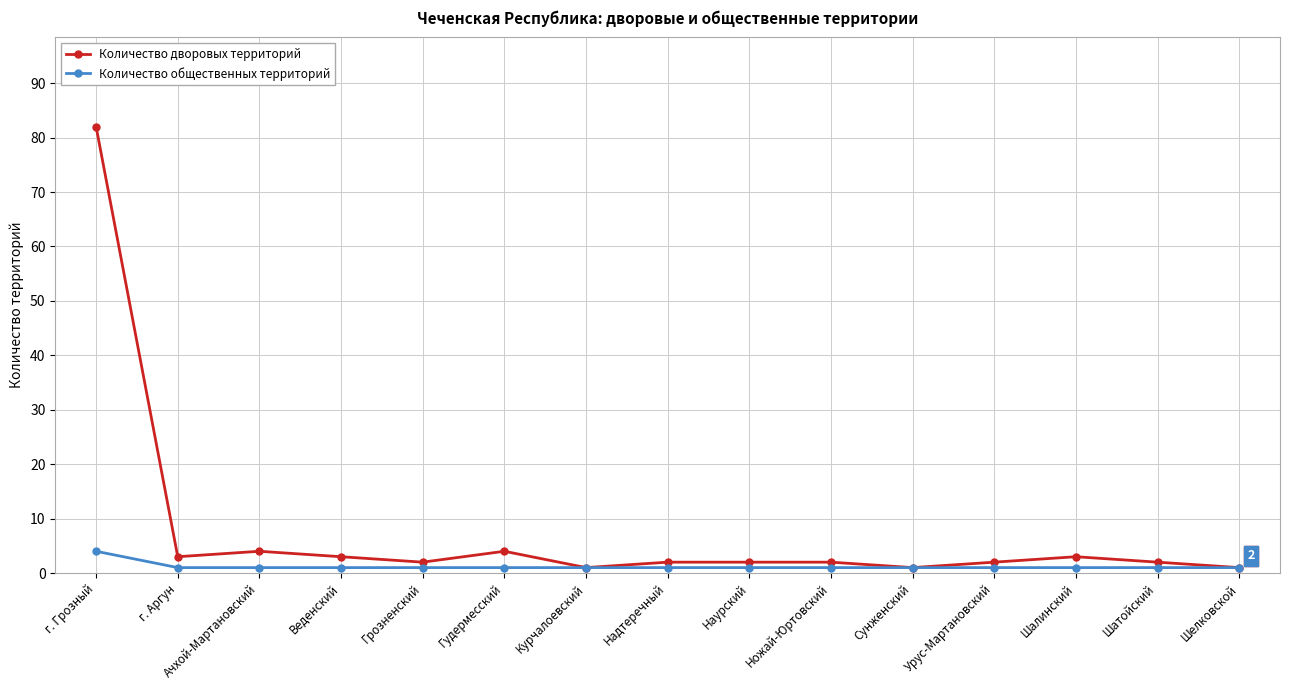

Which series has the largest total across all categories?

Количество дворовых территорий